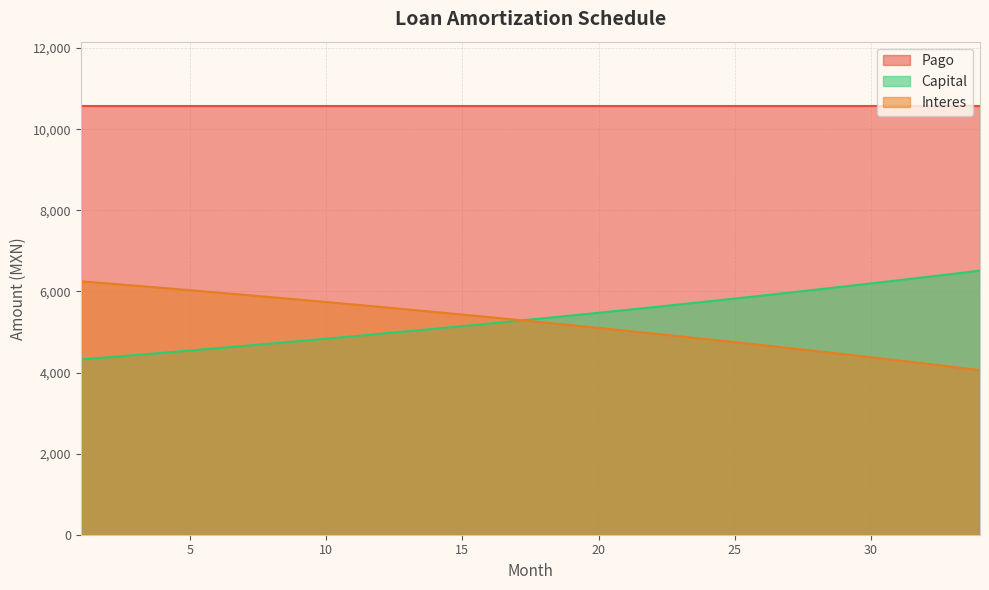

Which series has the largest total across all categories?

Pago